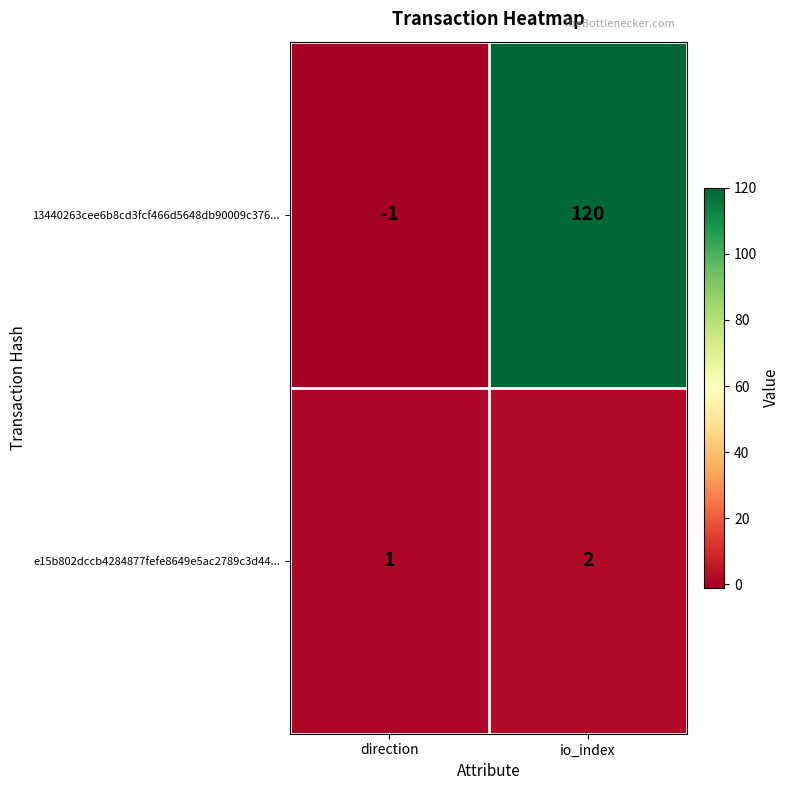

Is it true that 13440263cee6b8cd3fcf466d5648db90009c376... equals 0 at direction?

False